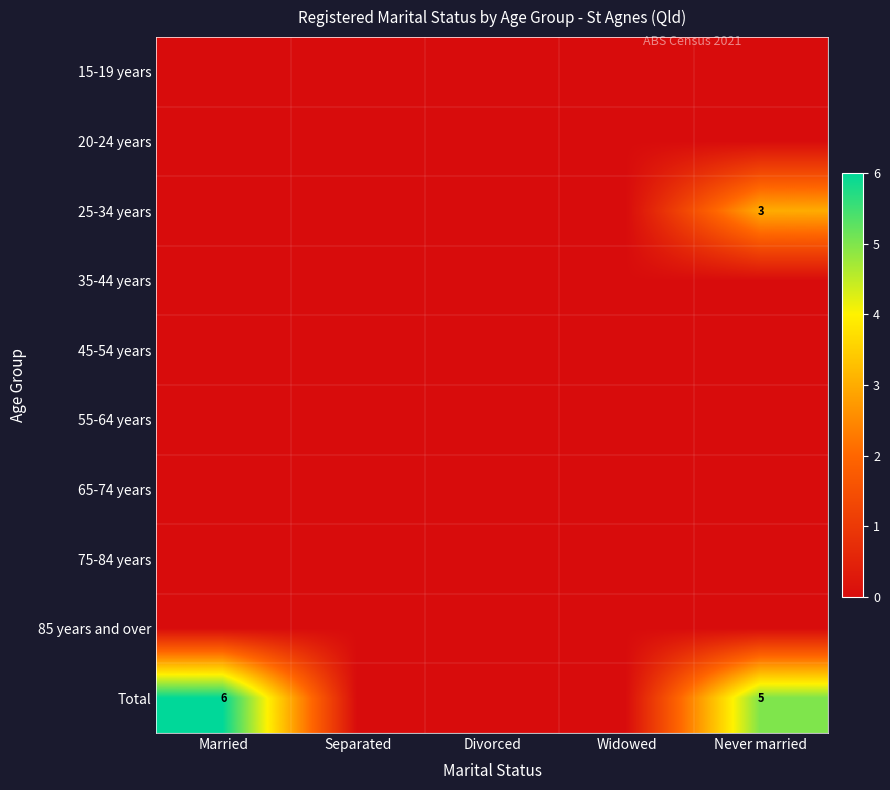

Which series changed the most between Separated and Never married?

Total